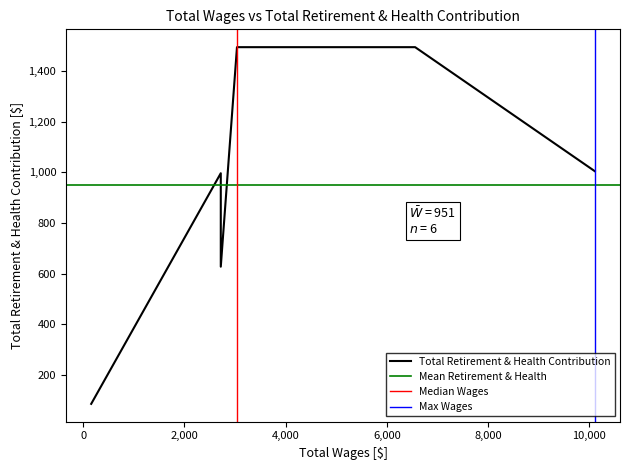

How many distinct data groups are displayed?

1